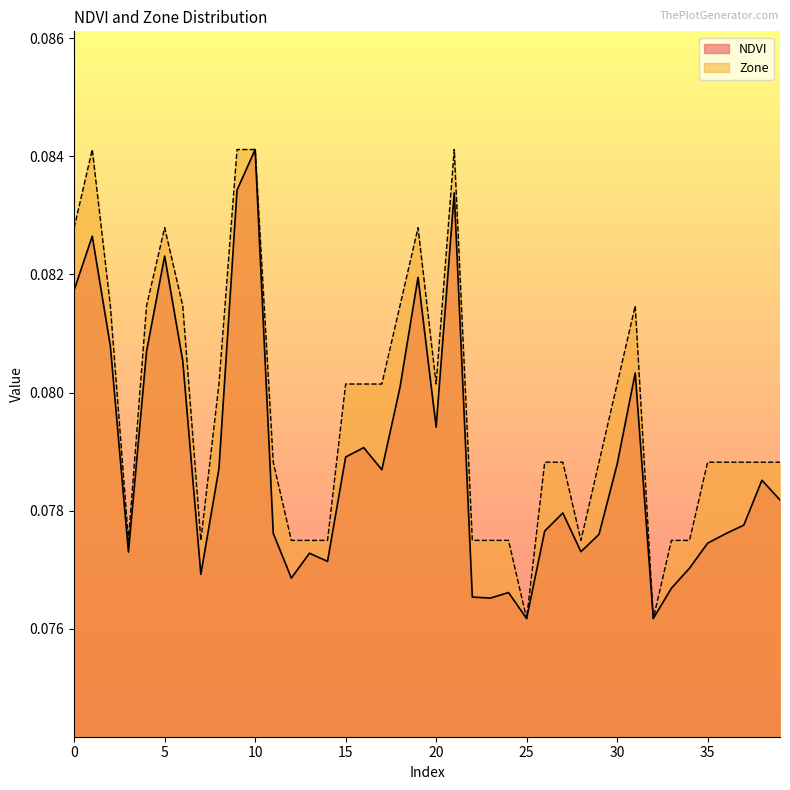

Which series ends up on top after the final intersection of Zone and NDVI?

Zone